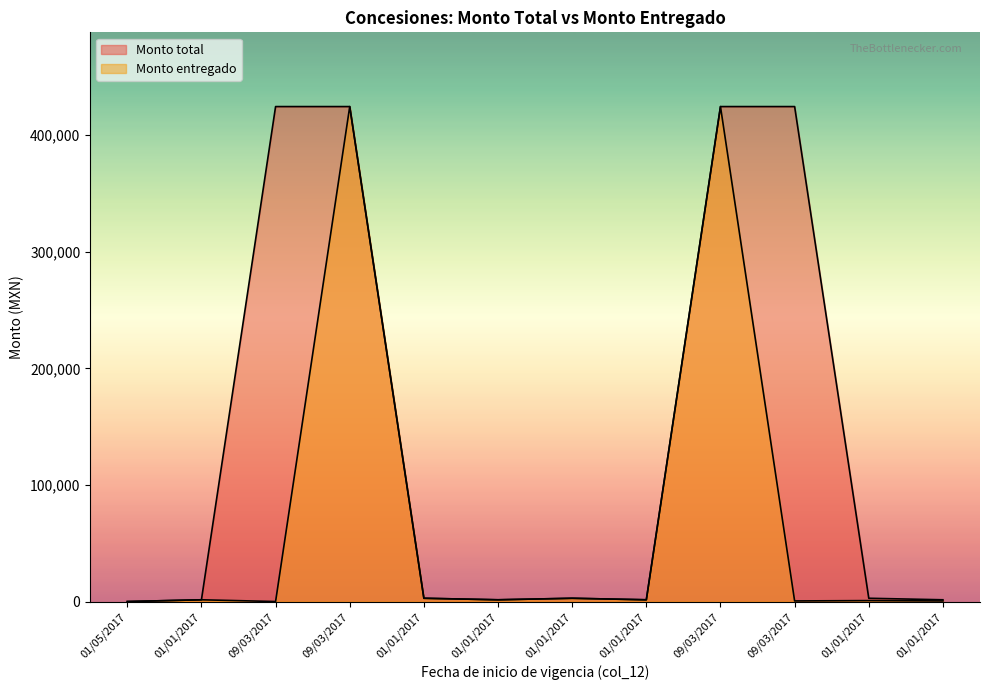

What value does the Monto entregado series have at 01/01/2017?

1500.0